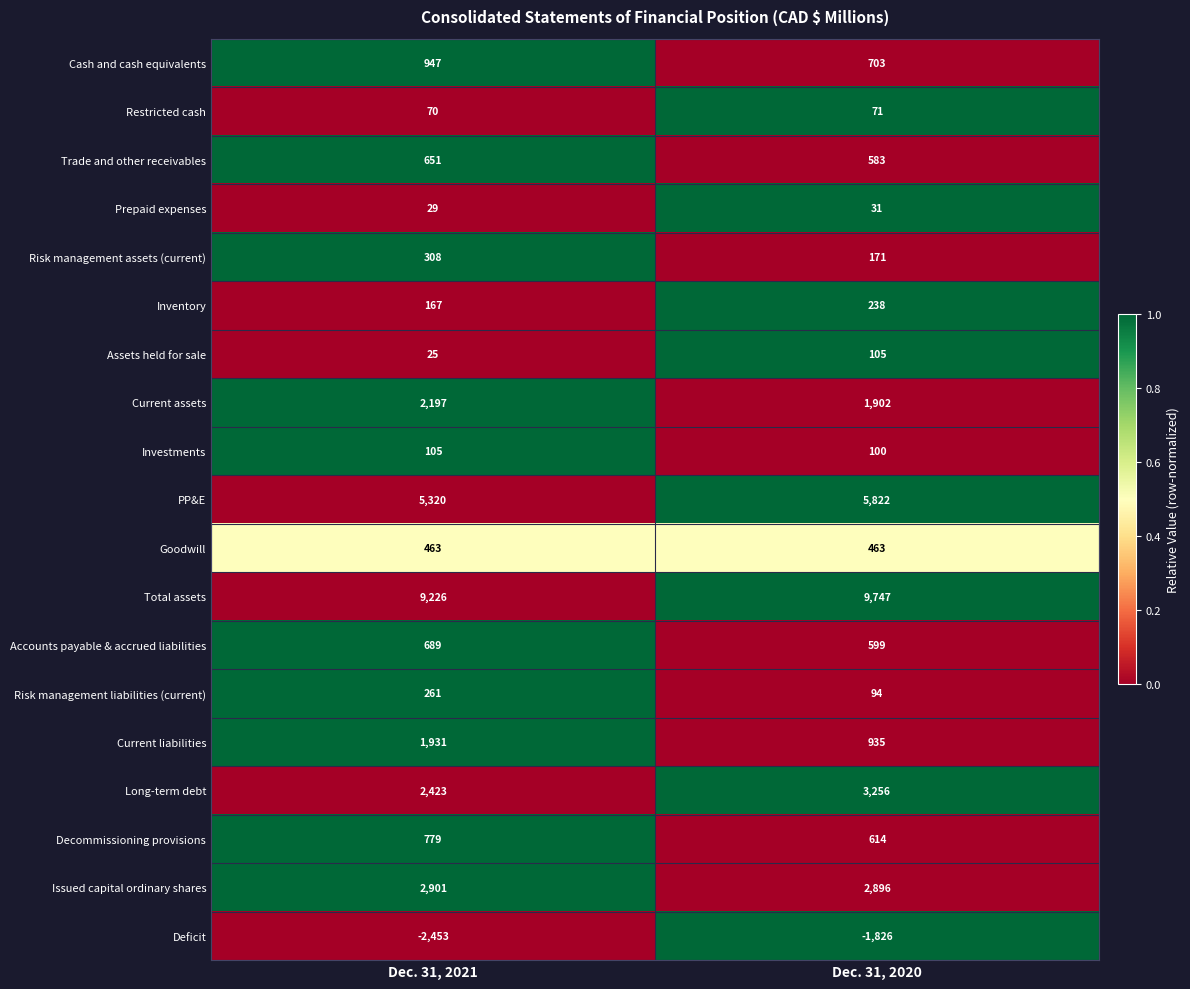

Rank the series at Dec. 31, 2020 from lowest to highest value.

Deficit, Prepaid expenses, Restricted cash, Risk management liabilities (current), Investments, Assets held for sale, Risk management assets (current), Inventory, Goodwill, Trade and other receivables, Accounts payable & accrued liabilities, Decommissioning provisions, Cash and cash equivalents, Current liabilities, Current assets, Issued capital ordinary shares, Long-term debt, PP&E, Total assets